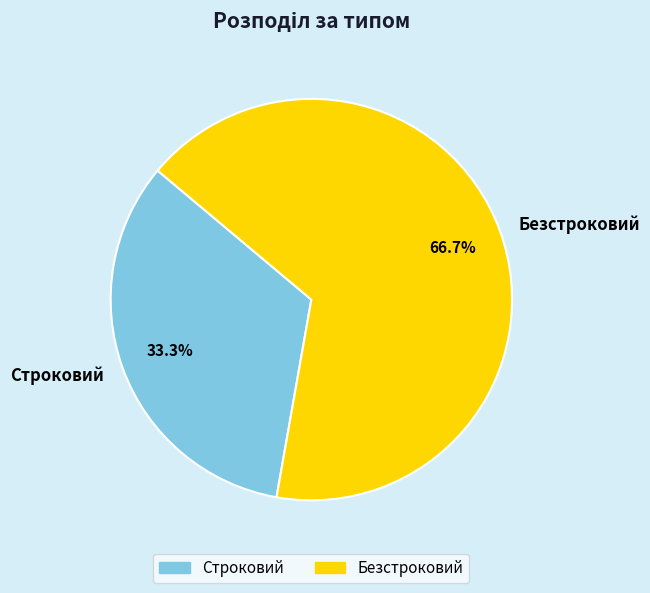

Count the number of slices in the pie.

2